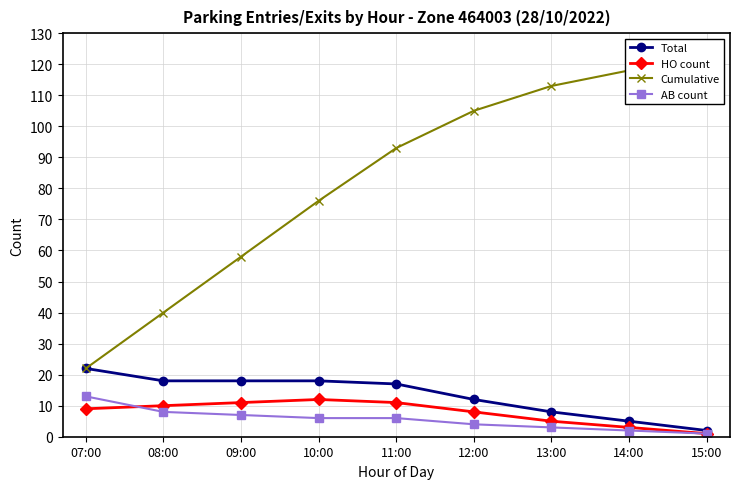

At 14:00, list the series in order from largest to smallest.

Cumulative, Total, HO count, AB count